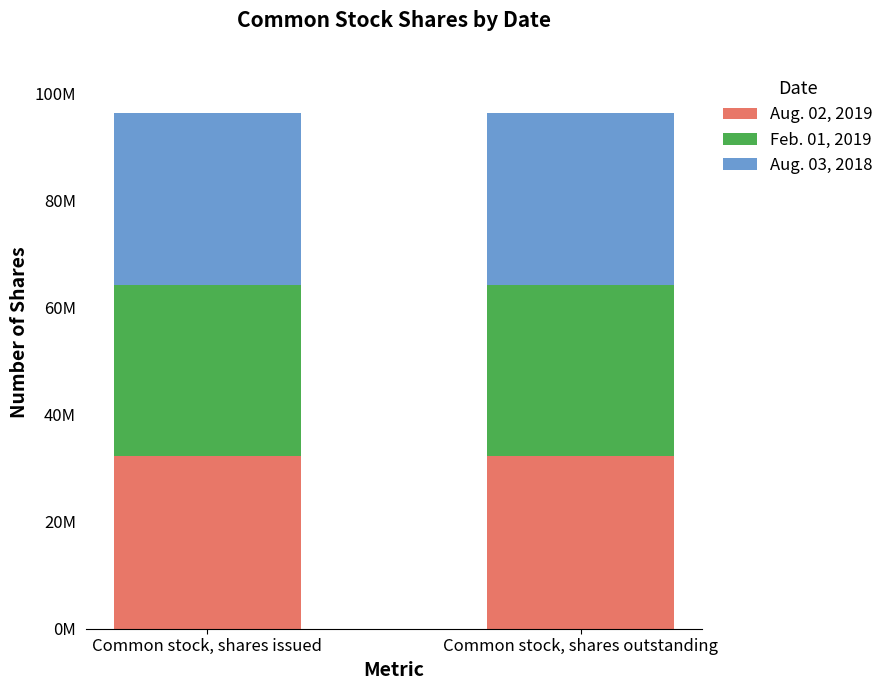

What is the total value across all series at Common stock, shares issued?

96408455